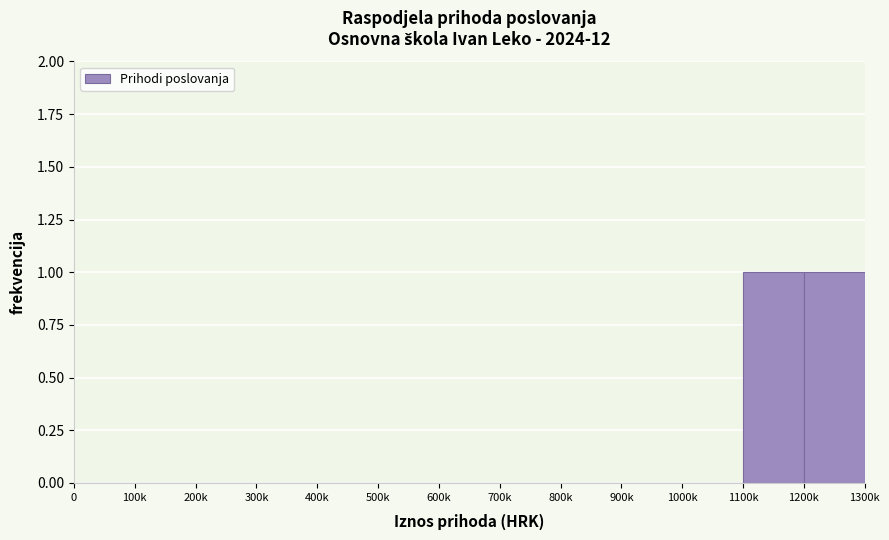

Reading left to right, what are all the values shown in this chart?

0=0	100k=0	200k=0	300k=0	400k=0	500k=0	600k=0	700k=0	800k=0	900k=0	1000k=0	1100k=1	1200k=1